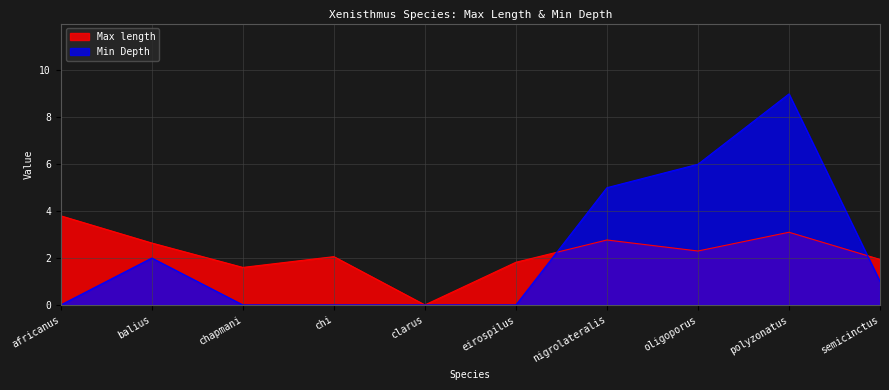

Rank the categories by Min Depth value from highest to lowest.

polyzonatus, oligoporus, nigrolateralis, balius, semicinctus, africanus, chapmani, chi, clarus, eirospilus